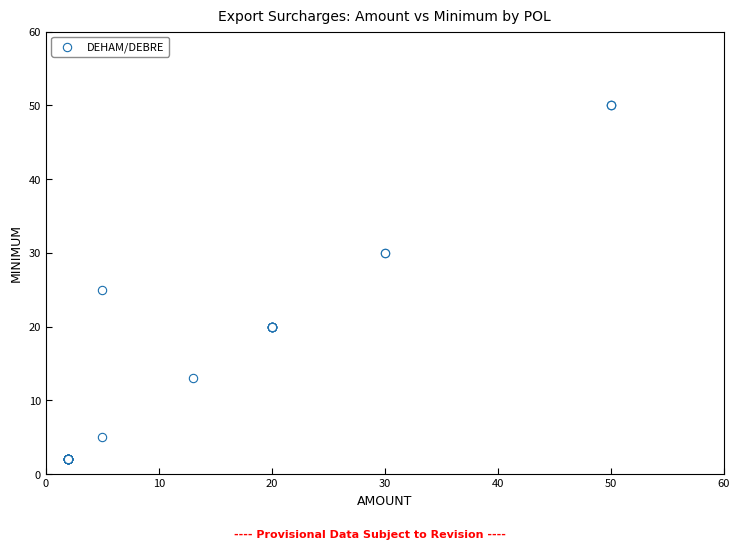

What Y value in the scatter plot is closest to 26?

25